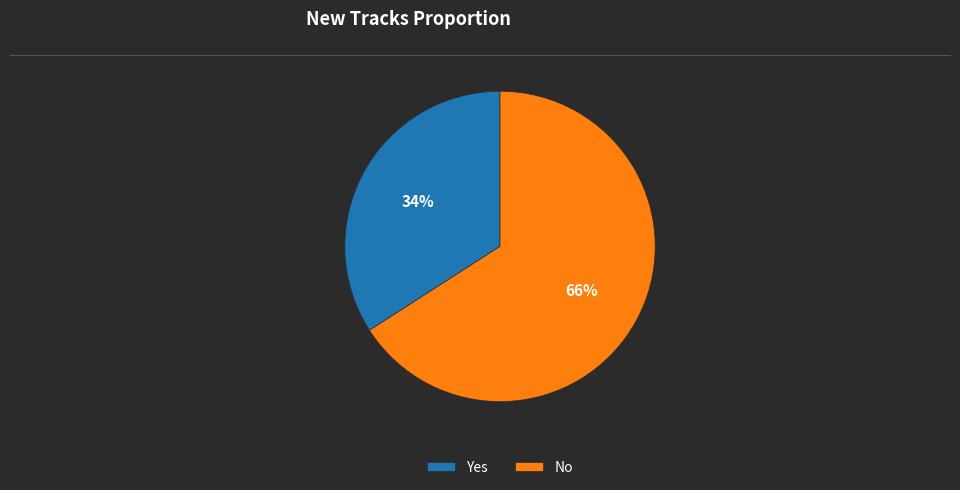

Rank the categories by value from highest to lowest.

No, Yes